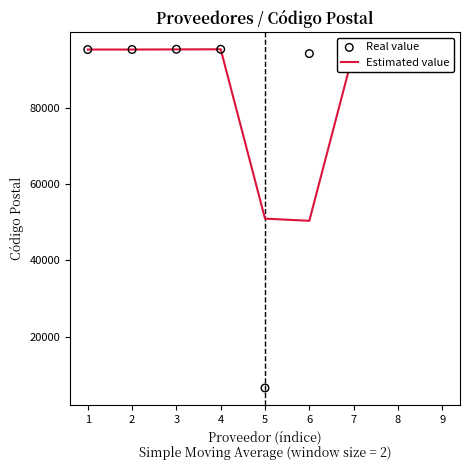

At how many categories does at least one series exceed 68967?

8